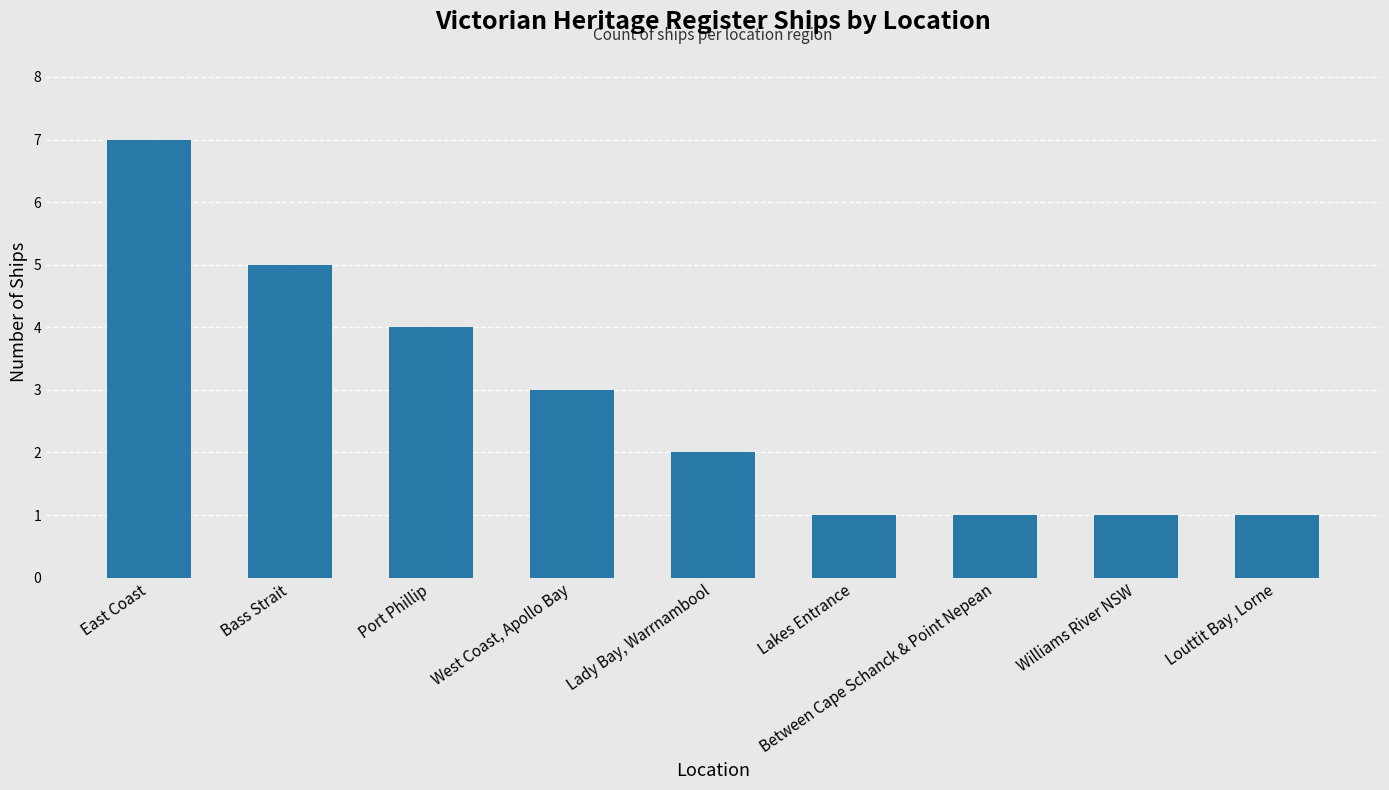

The chart shows a value of 2 at Between Cape Schanck & Point Nepean. True or false?

False